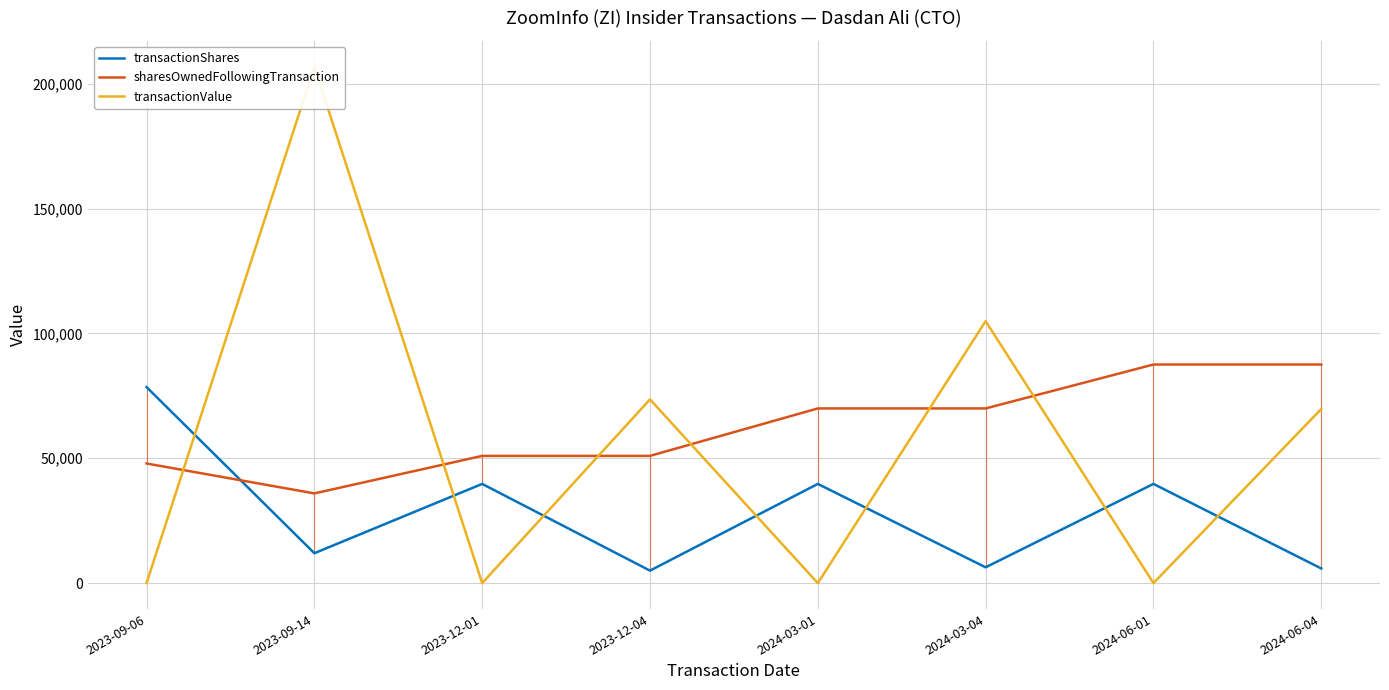

List the labels in order of sharesOwnedFollowingTransaction value, largest first.

2024-06-01, 2024-06-04, 2024-03-01, 2024-03-04, 2023-12-01, 2023-12-04, 2023-09-06, 2023-09-14